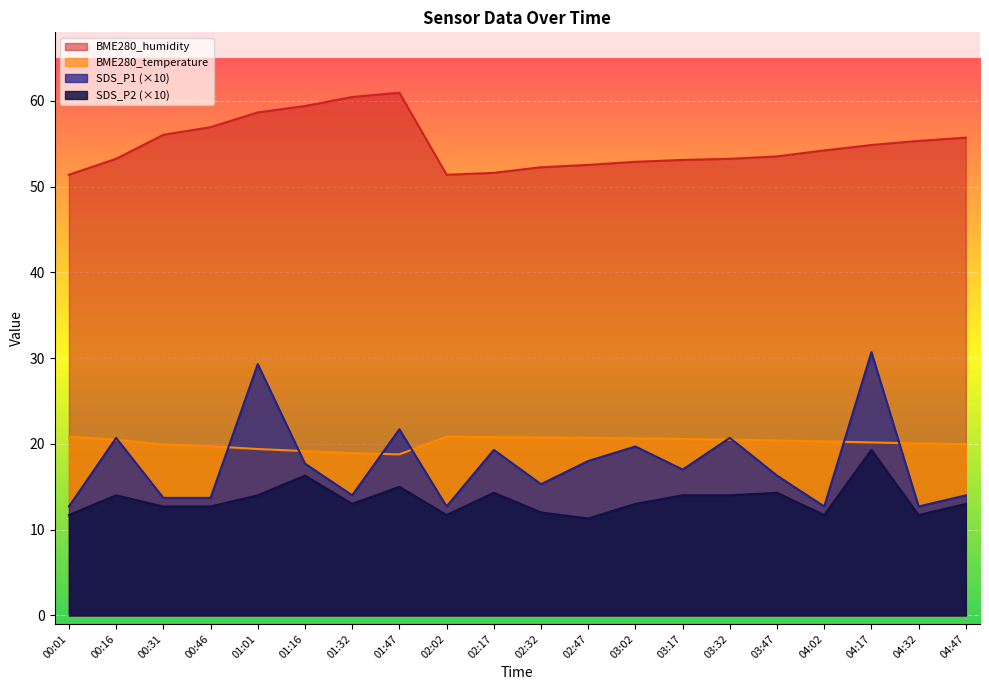

How many data points does each series have?

20